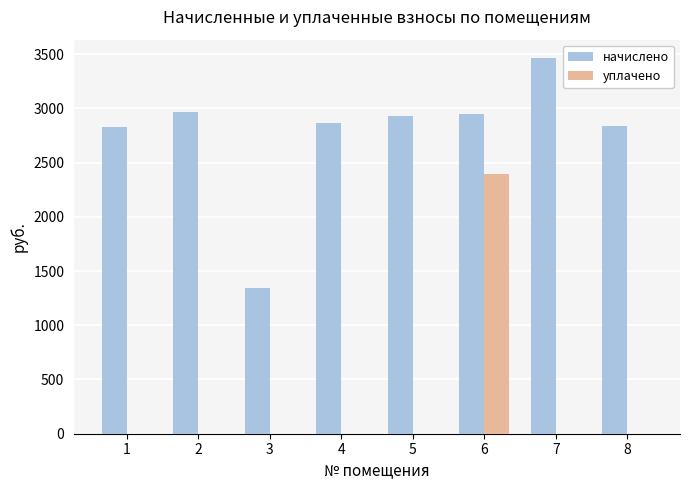

Which series changed the most between 2 and 6?

уплачено